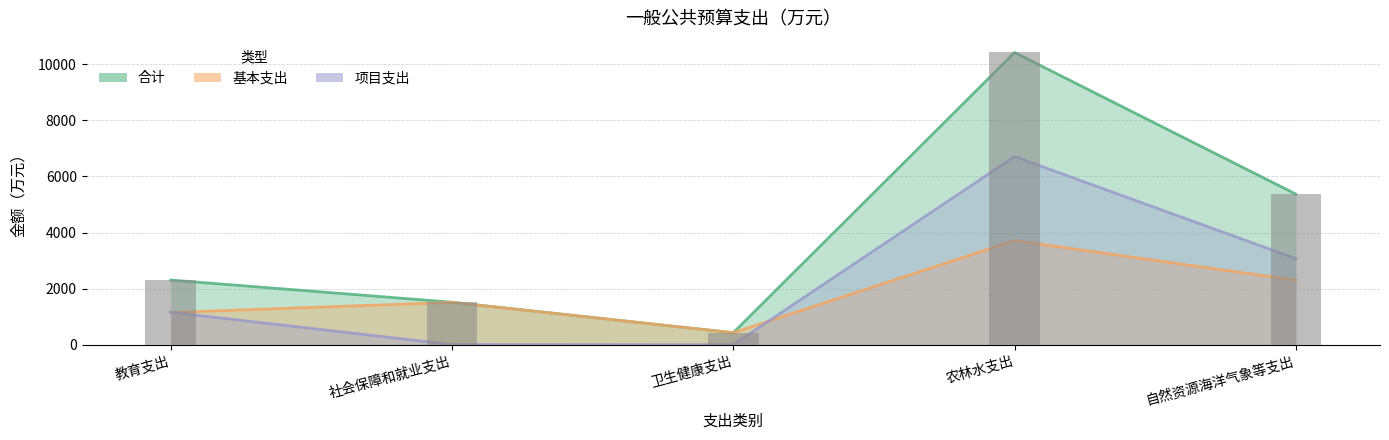

How many values in 项目支出 are above zero?

4